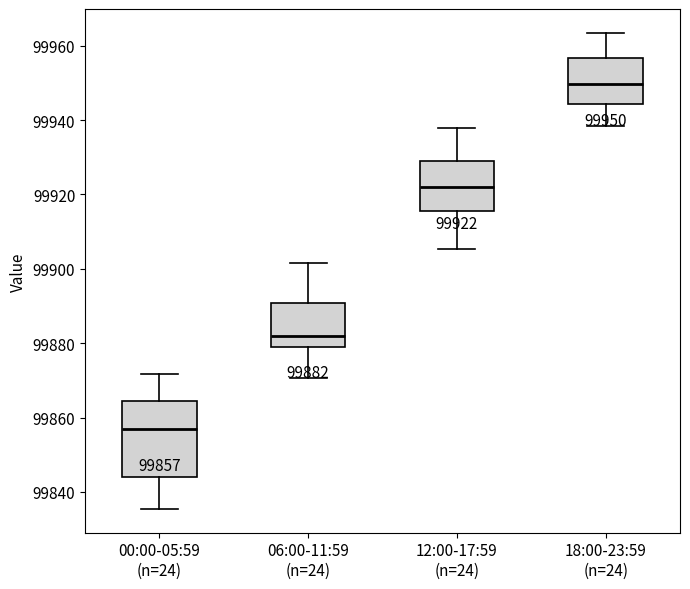

Which box is the tallest, from its lower edge to its upper edge?

00:00-05:59 (n=24)